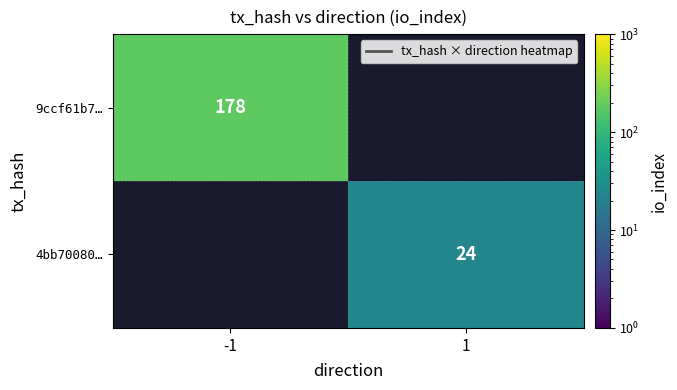

List the series in order of their peak value, highest first.

9ccf61b7…, 4bb70080…